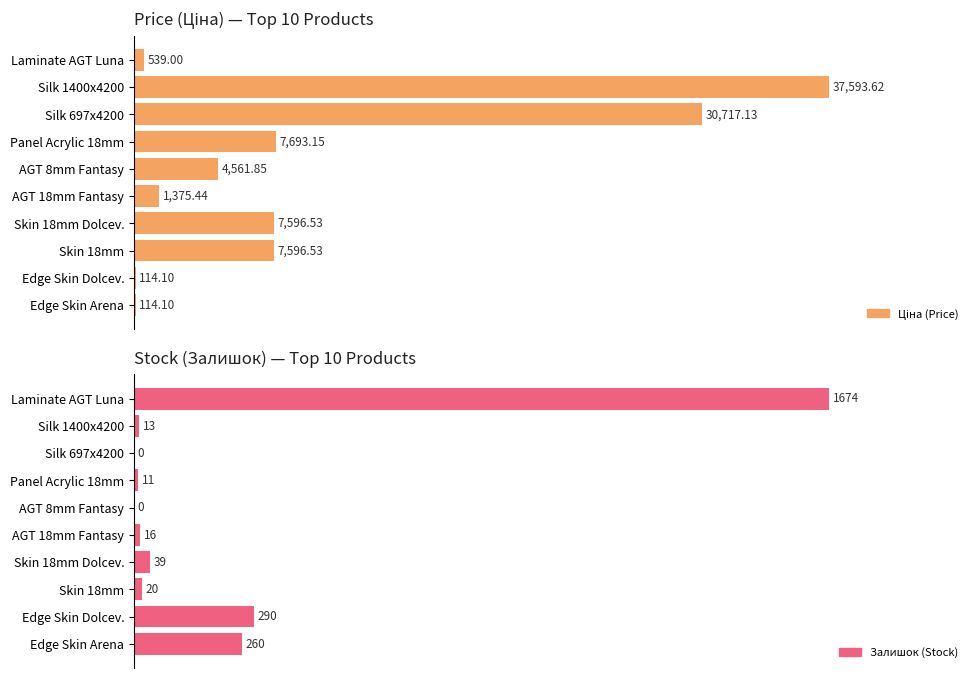

What is the average value of the Залишок series?

232.3